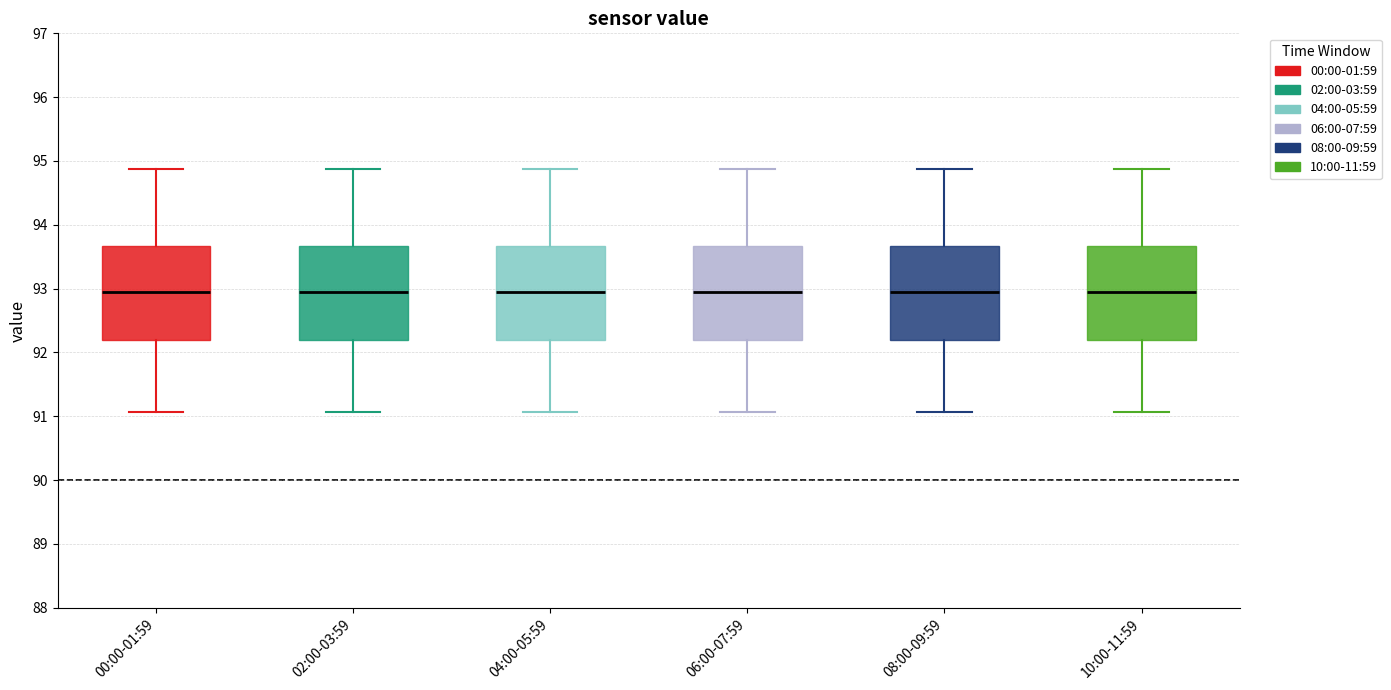

Reading left to right, read every box against the y-axis: the position of its median line, the range the box covers, and the ends of its whiskers. The values are not printed on the chart, so give them approximately, as read against the axis.

00:00-01:59: median 92.9, box 92.2 to 93.7, whiskers 91.1 to 94.9
02:00-03:59: median 92.9, box 92.2 to 93.7, whiskers 91.1 to 94.9
04:00-05:59: median 92.9, box 92.2 to 93.7, whiskers 91.1 to 94.9
06:00-07:59: median 92.9, box 92.2 to 93.7, whiskers 91.1 to 94.9
08:00-09:59: median 92.9, box 92.2 to 93.7, whiskers 91.1 to 94.9
10:00-11:59: median 92.9, box 92.2 to 93.7, whiskers 91.1 to 94.9